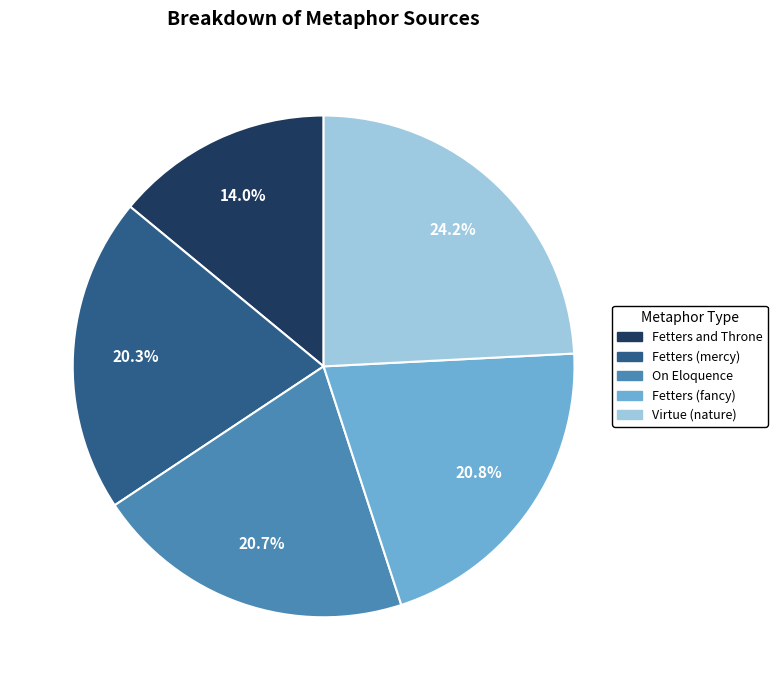

Count the number of slices in the pie.

5